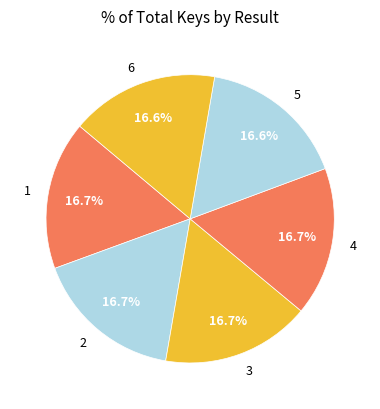

To the nearest percent, what percentage of the pie is 1?

17%